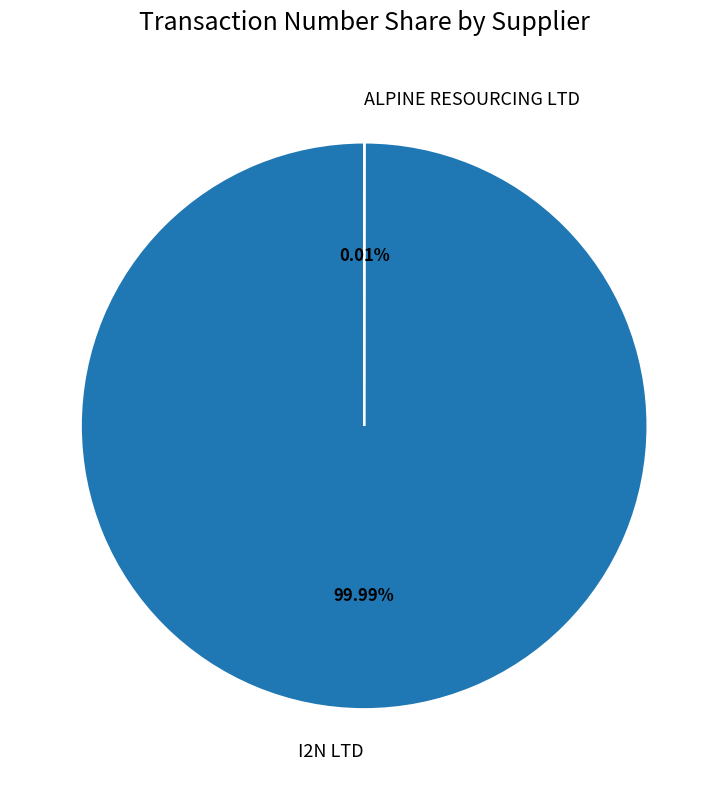

Is there any slice that represents more than half of the pie?

Yes